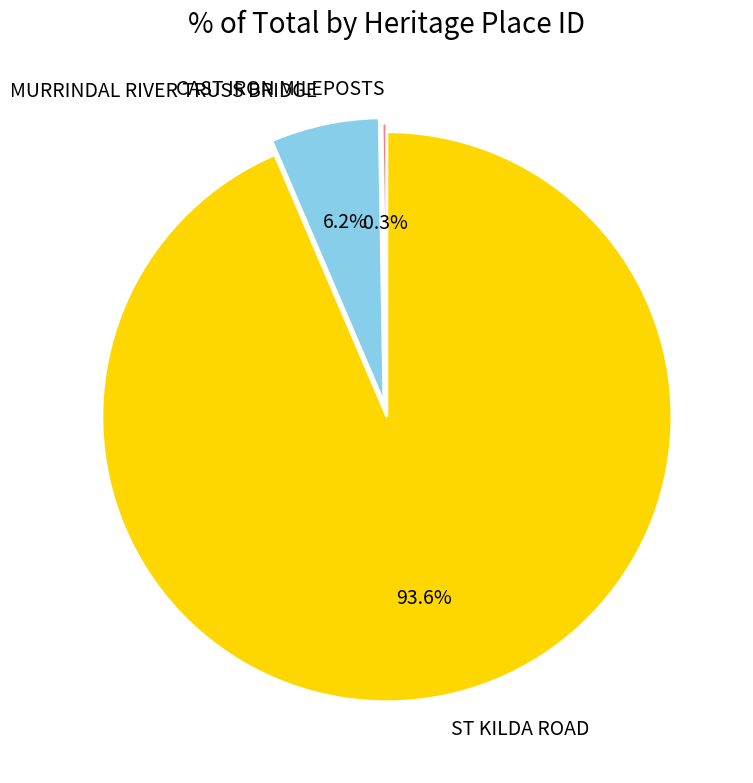

Combined, what portion of the pie is ST KILDA ROAD and MURRINDAL RIVER TRUSS BRIDGE?

99.7%